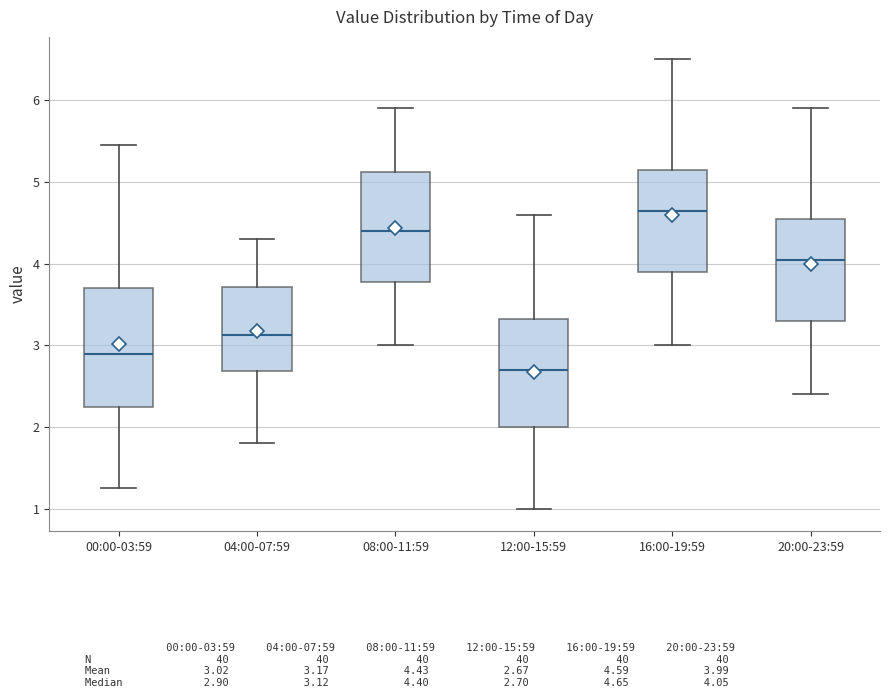

Comparing the boxes themselves (not the whiskers), which one is the tallest?

00:00-03:59